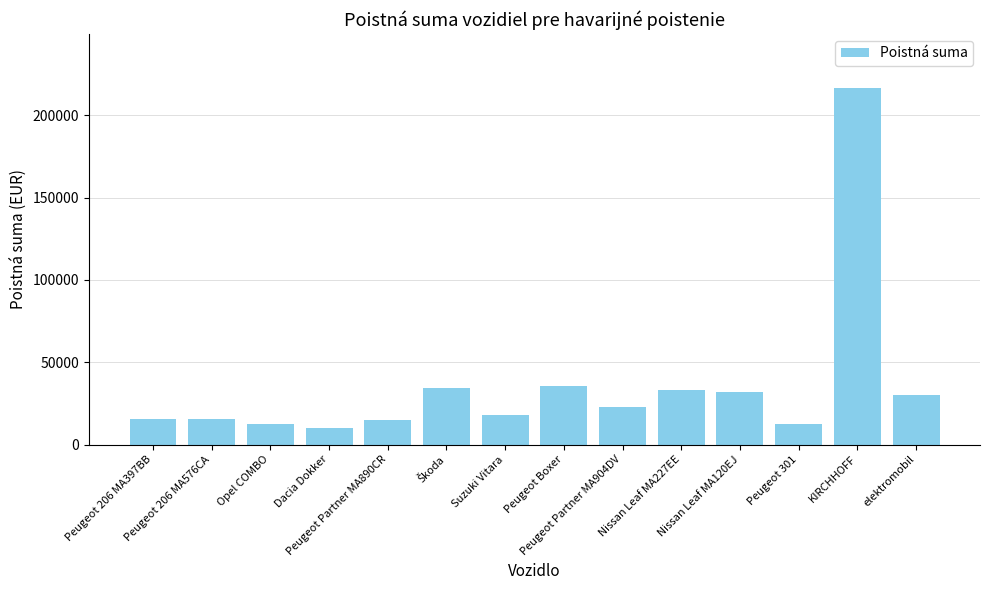

What is the smallest value displayed?

10190